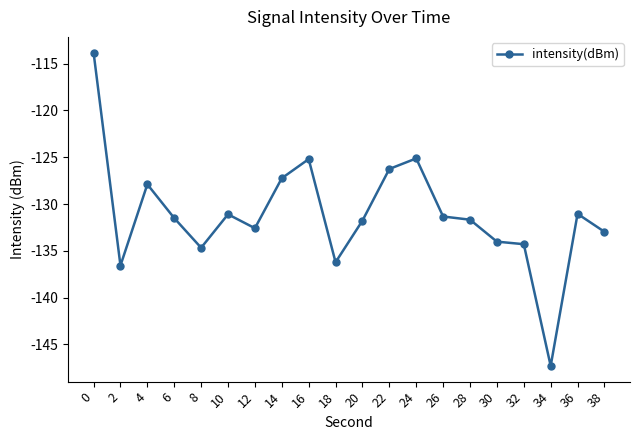

True or false: there are more than 0 points higher than both neighbors.

True